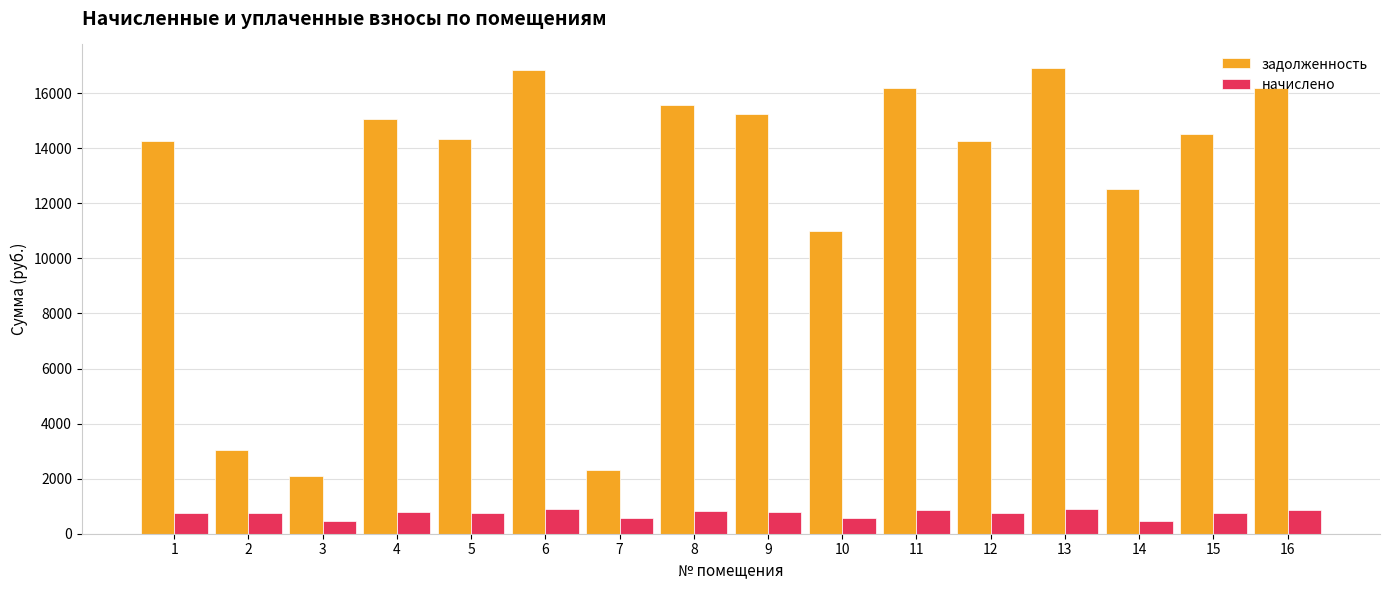

How many values in the задолженность series exceed 14520?

8